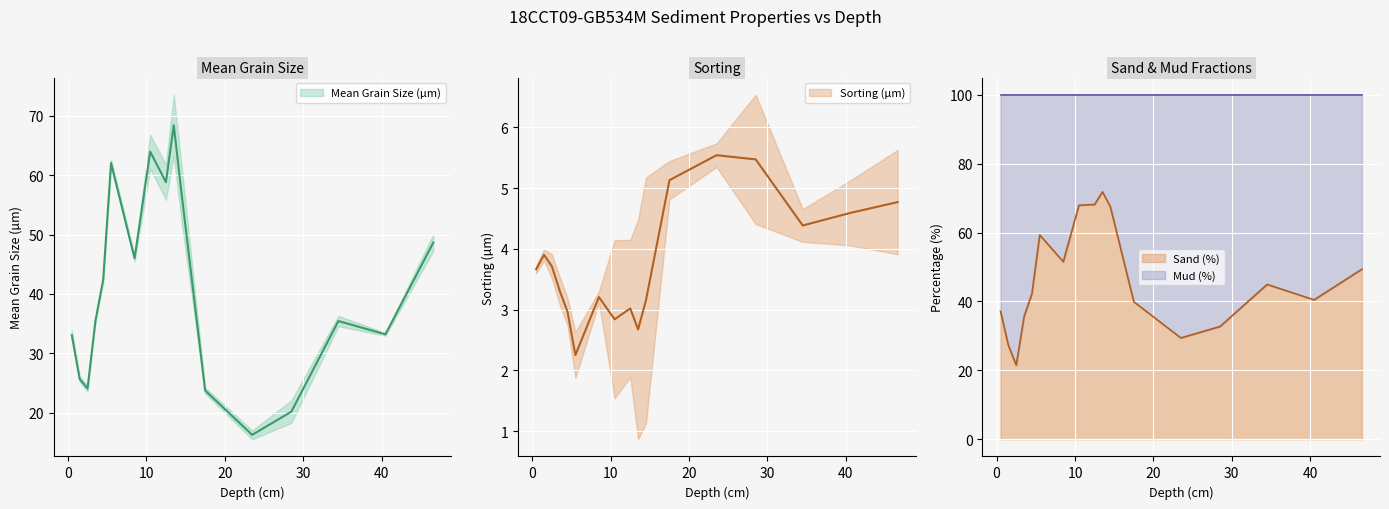

At which category does the chart reach its peak across all series?

13.5